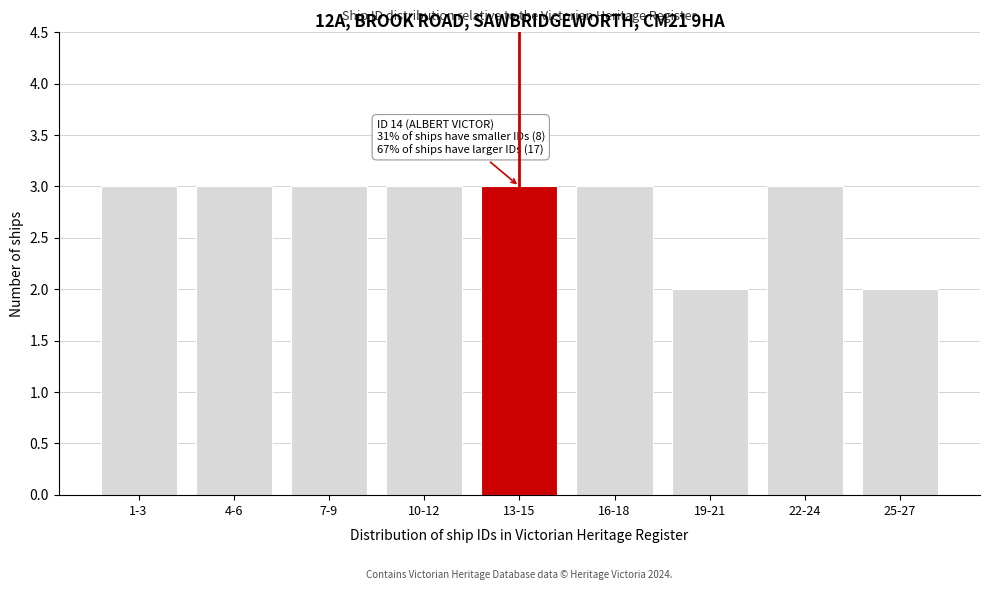

Reading left to right, list all the values displayed in this chart.

3	3	3	3	3	3	2	3	2